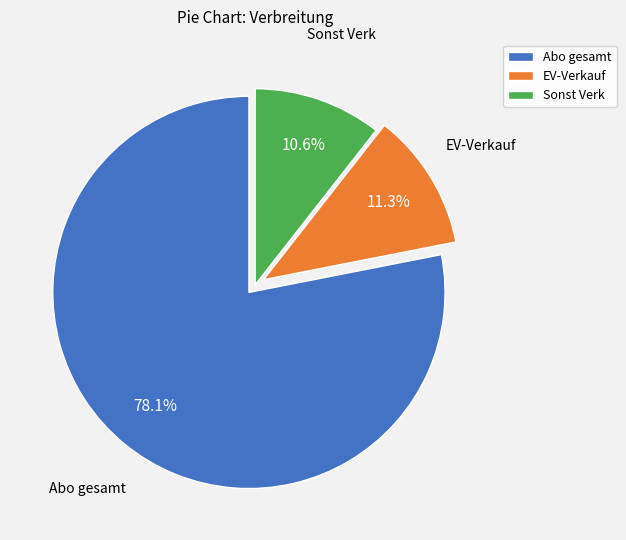

How many slices are in this pie chart?

3